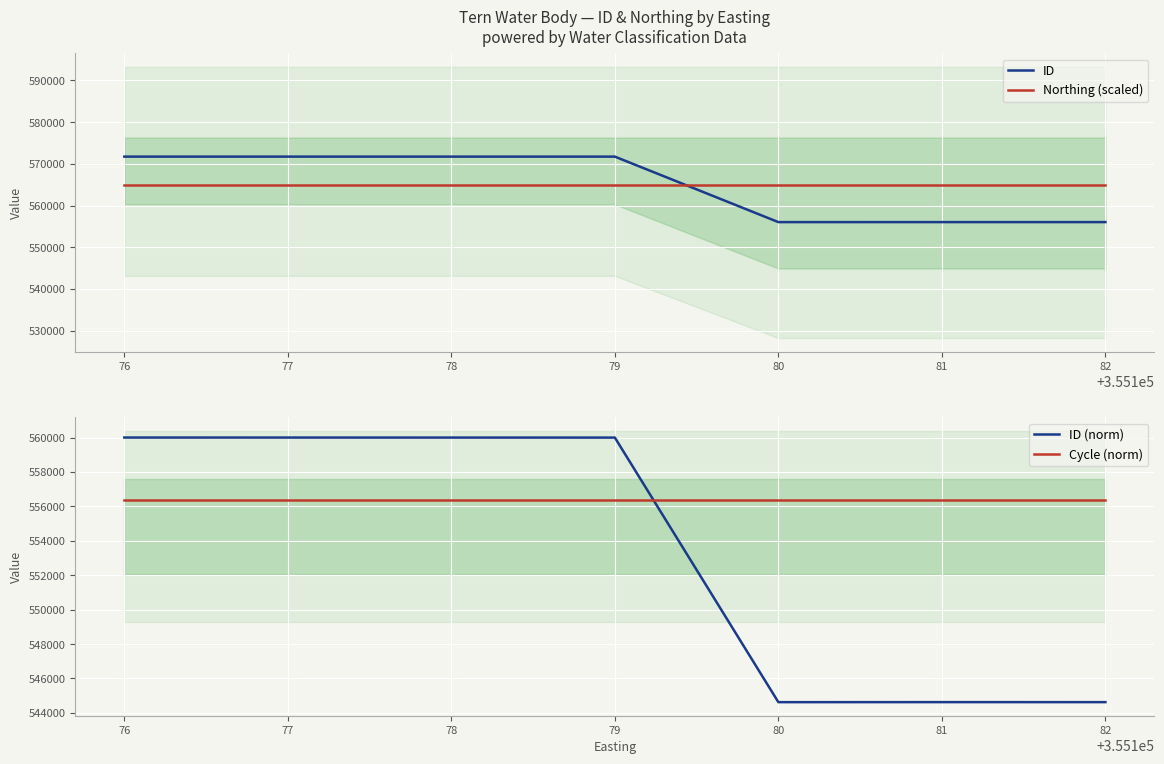

Reading left to right, what are all the values shown in this chart?

ID: 571736.0	571735.0	571734.0	571733.0	556039.0	556041.0	556040.0
Northing (scaled): 565008.3	565008.3	565008.3	565008.3	565008.3	565008.3	565008.3
ID (norm): 560000.0	559999.0	559998.0	559997.1	544625.2	544627.2	544626.2
Cycle (norm): 556360.0	556360.0	556360.0	556360.0	556360.0	556360.0	556360.0